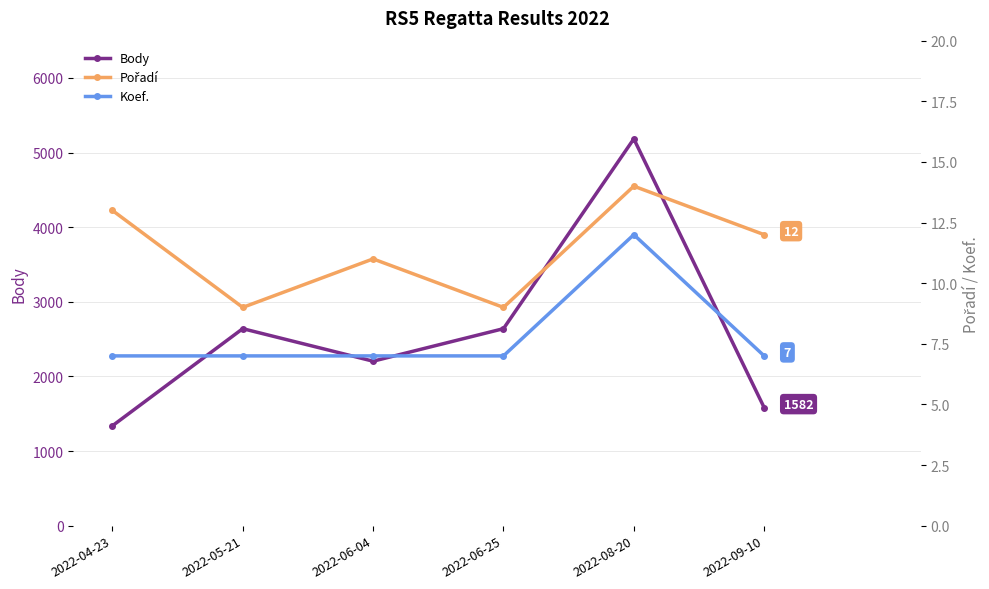

At which category does the chart reach its peak across all series?

2022-08-20